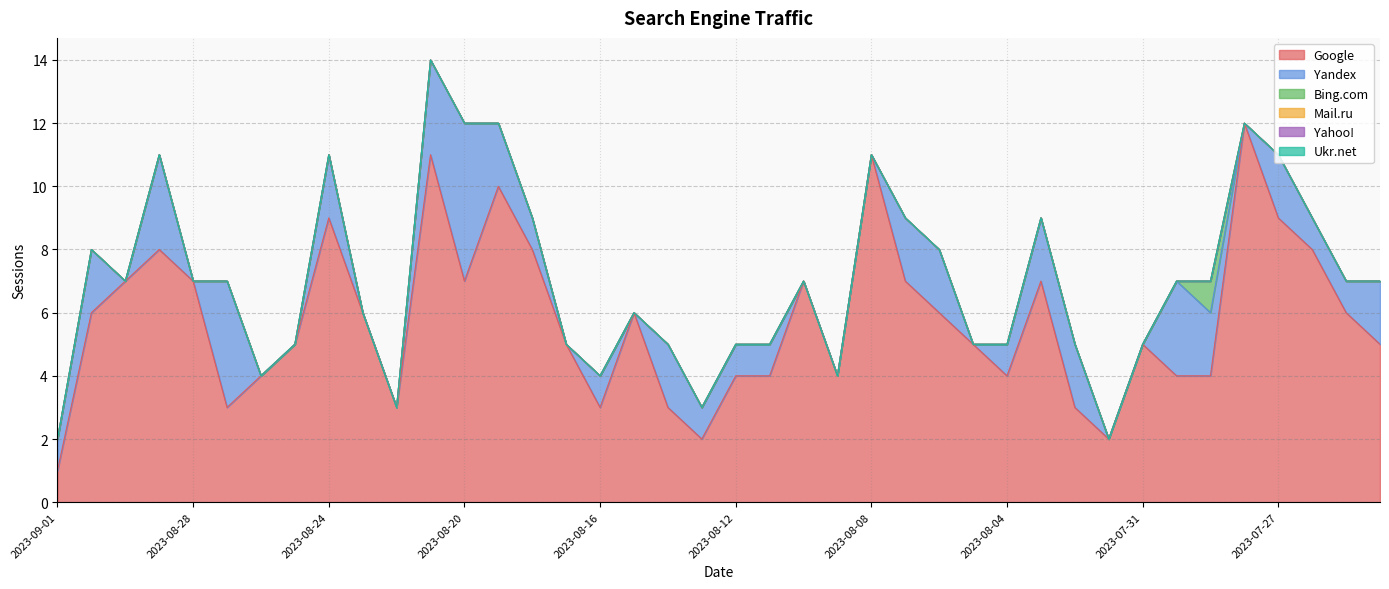

Is it true that Ukr.net equals 0 at 2023-07-24?

True